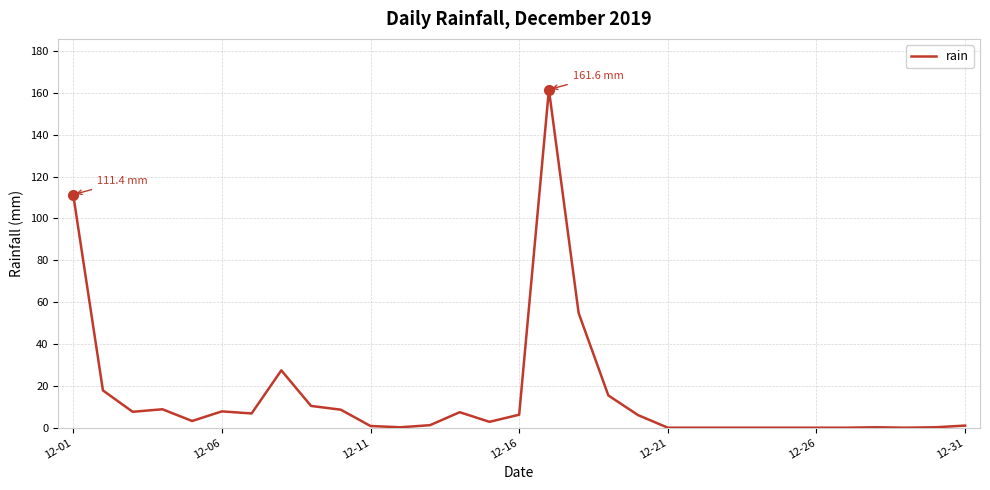

What is the sum of all values?

467.6